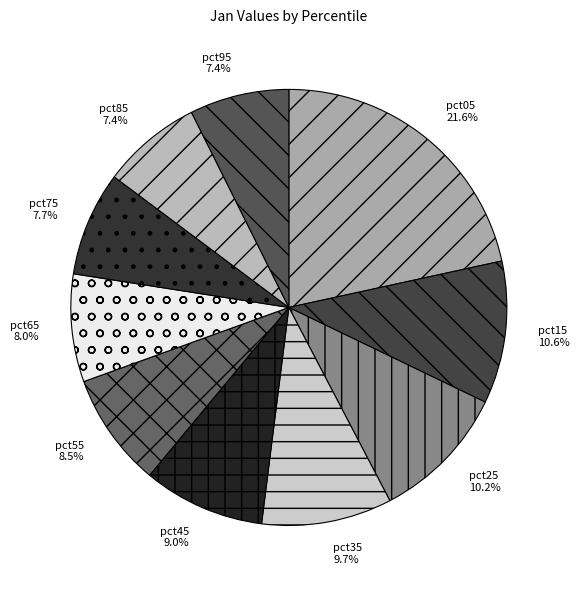

Is there any slice that represents more than half of the pie?

No